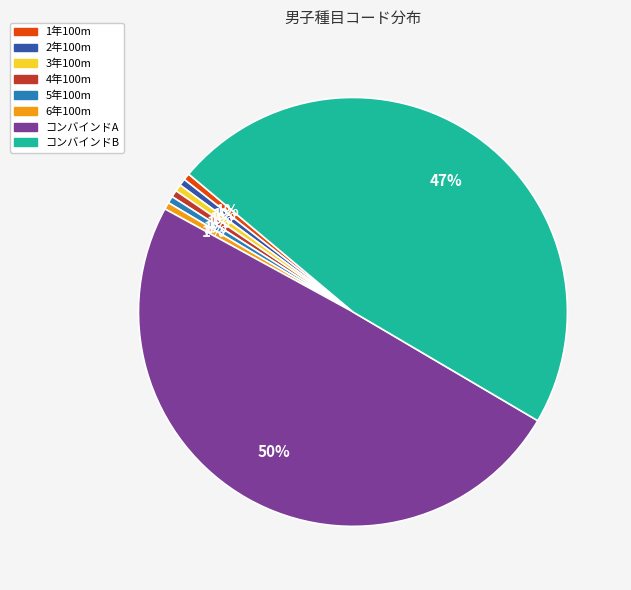

Which category has the biggest portion of the pie?

コンバインドA